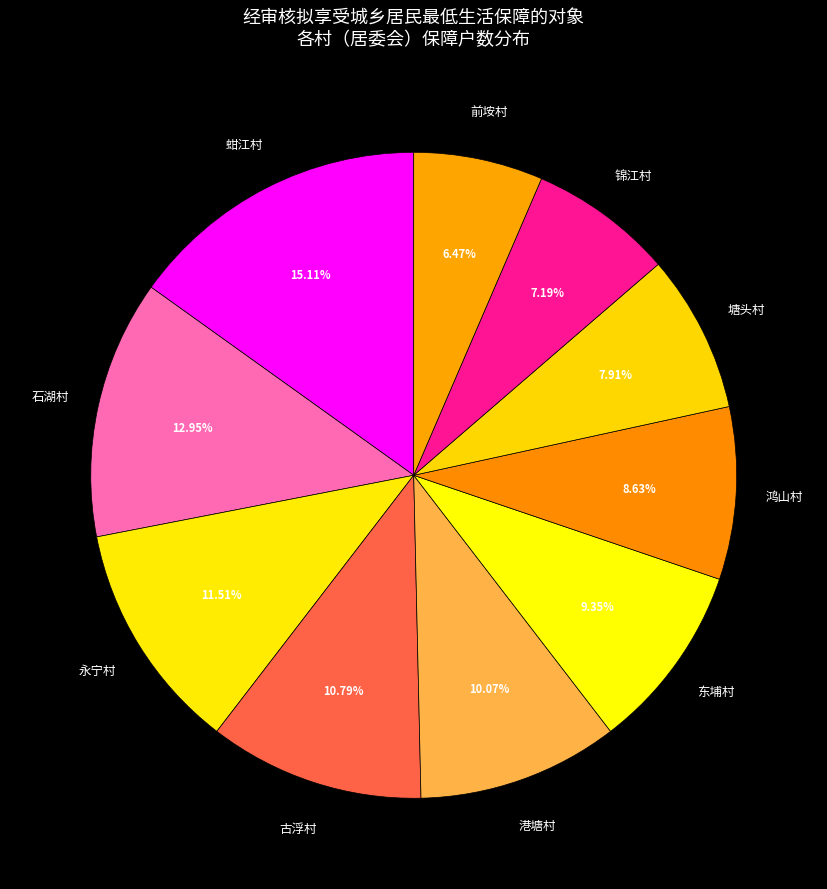

Count the number of slices in the pie.

10